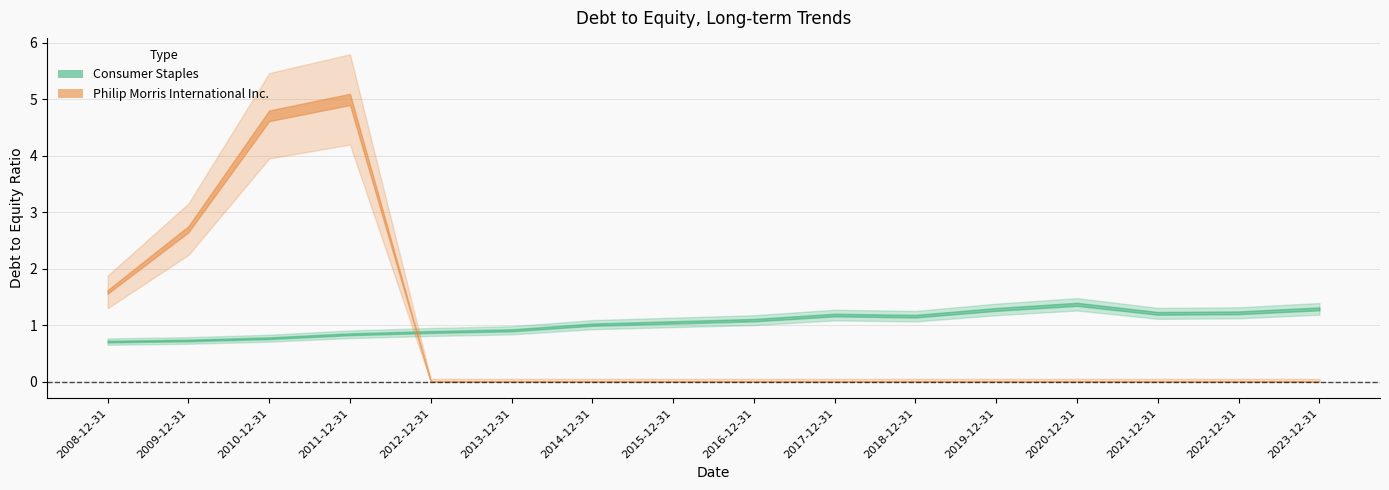

What position from the right is 2023-12-31?

1